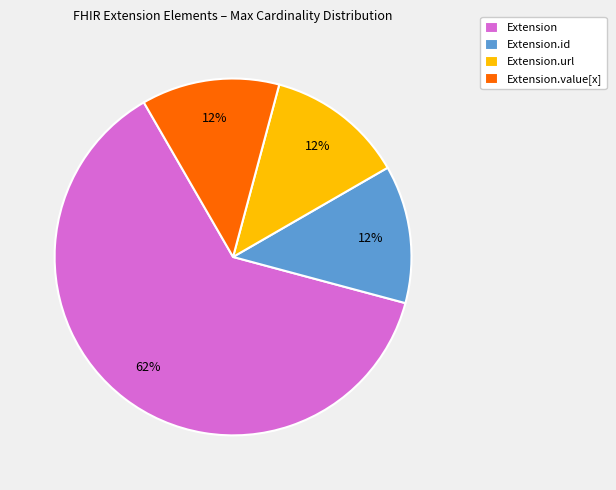

What is the ratio of the value at Extension.value[x] to the value at Extension.url?

1.0